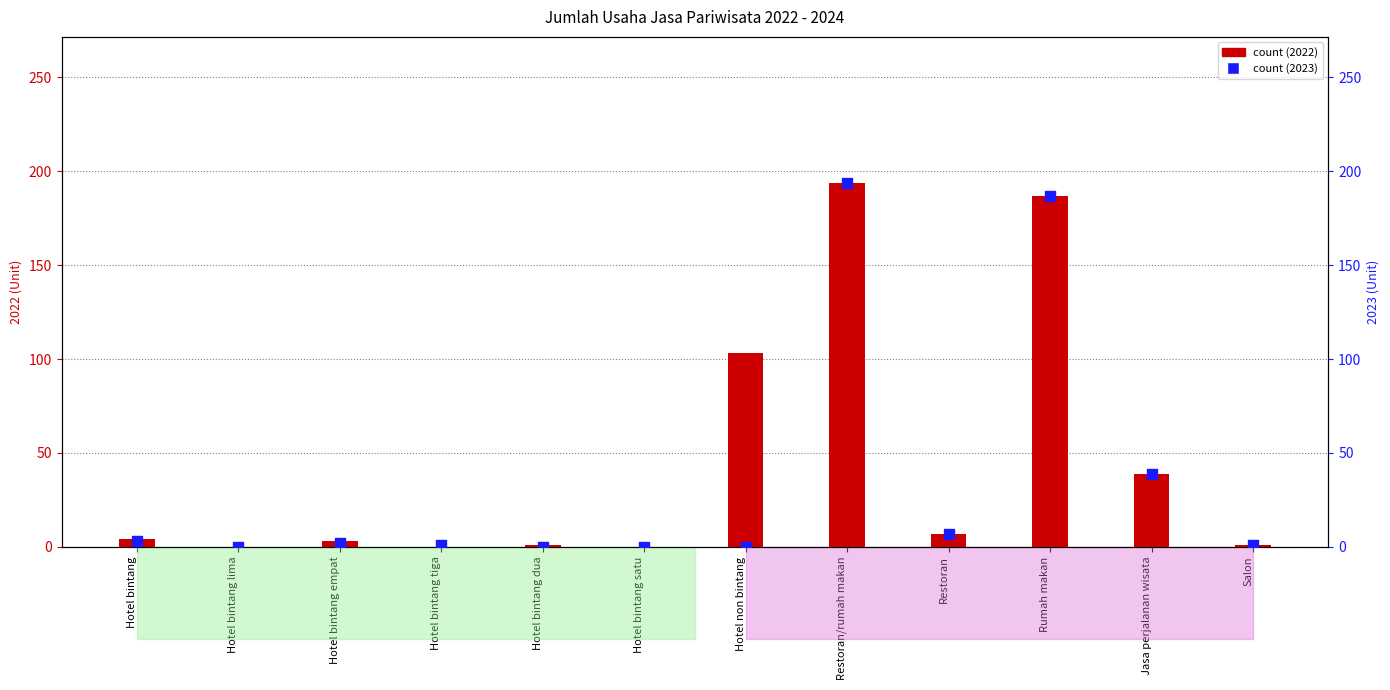

Which series contains the highest Y value?

2022